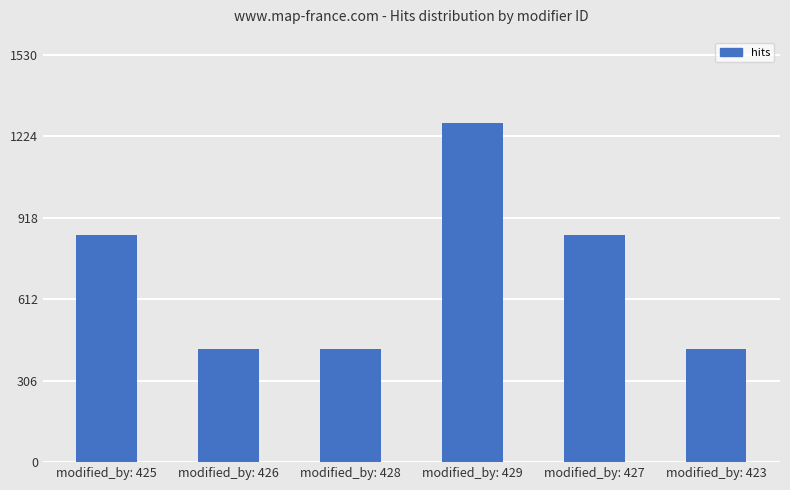

What is the label of the 3rd bar from the right?

modified_by: 429